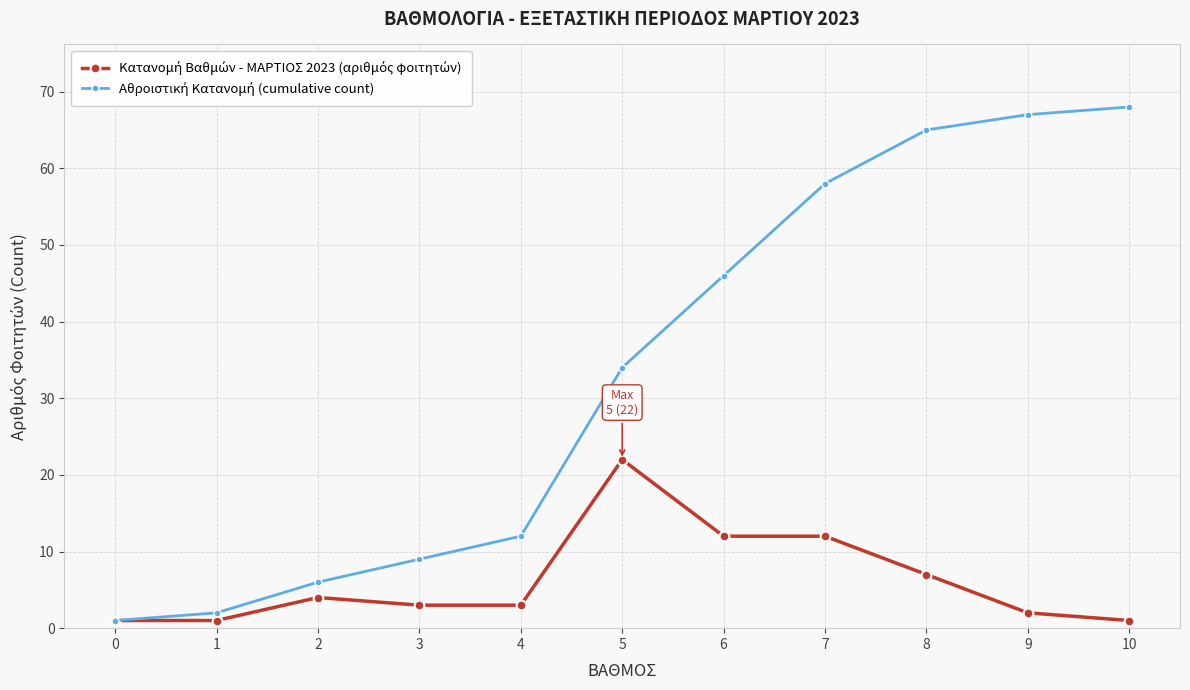

At which category is the sum across all series the highest?

8